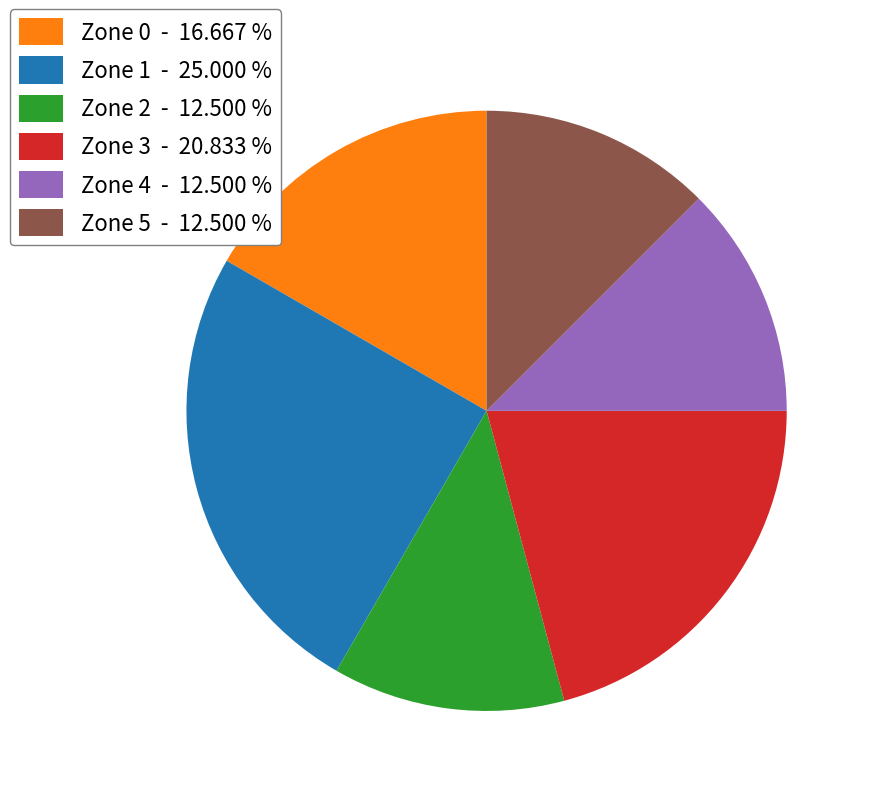

Does any single category account for the majority?

No